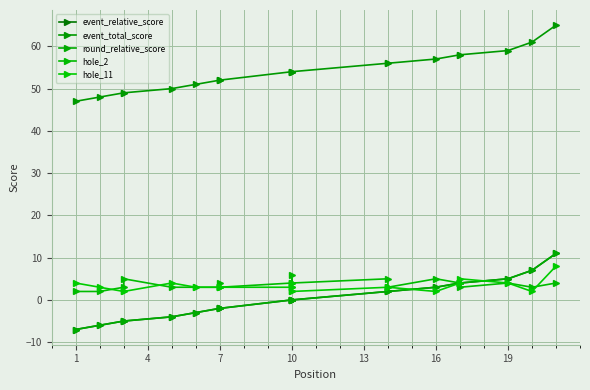

Which series has the largest range (max minus min)?

event_relative_score